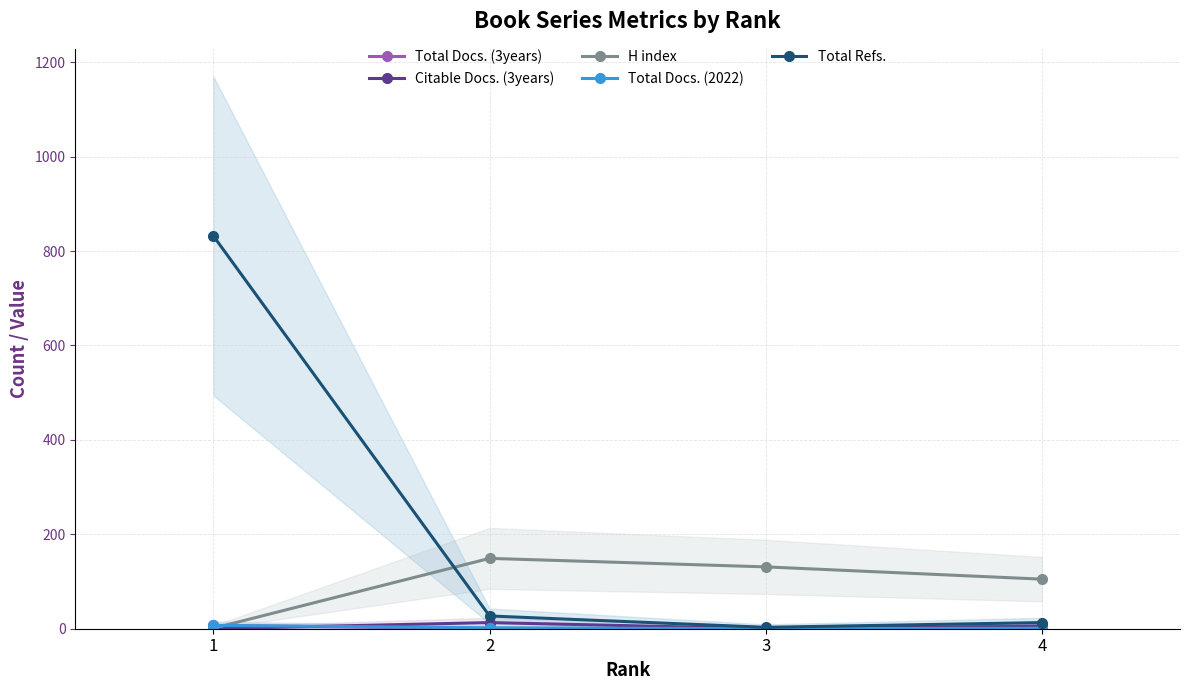

Which label corresponds to the smallest value in the chart?

2